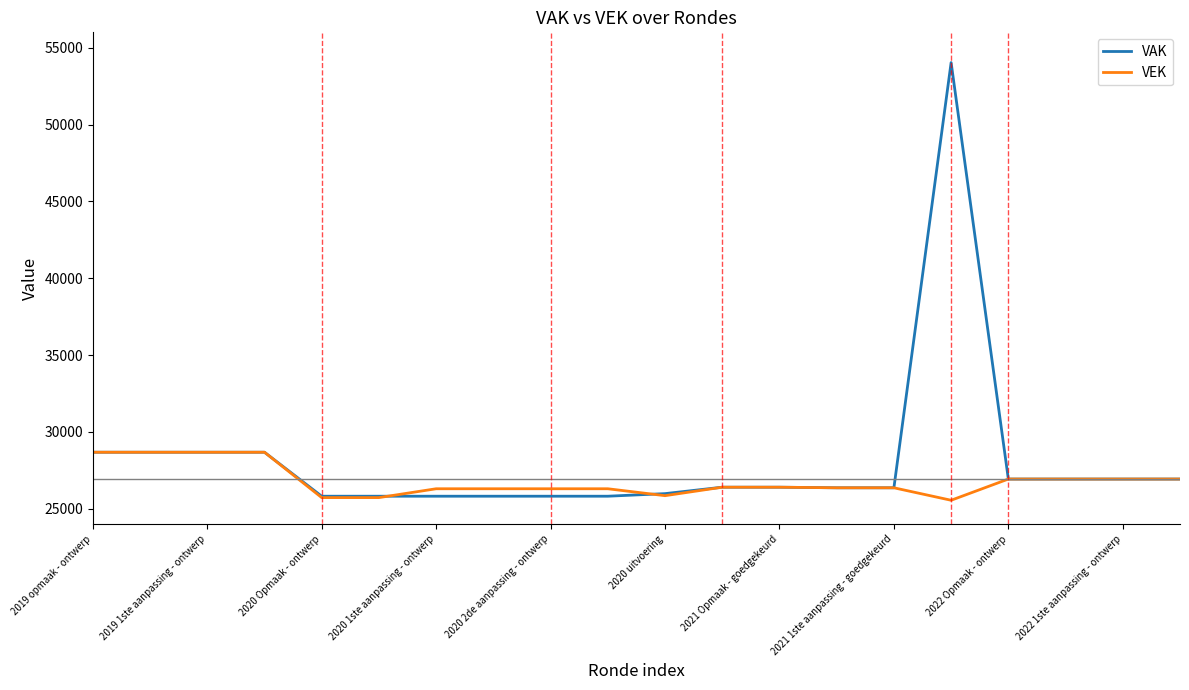

What is the maximum value shown in the chart?

54032